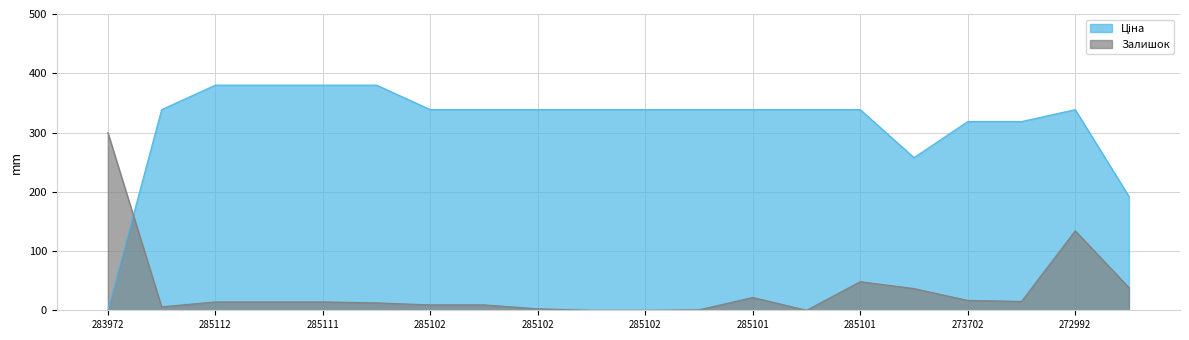

What are all the series names shown in the legend?

Ціна, Залишок